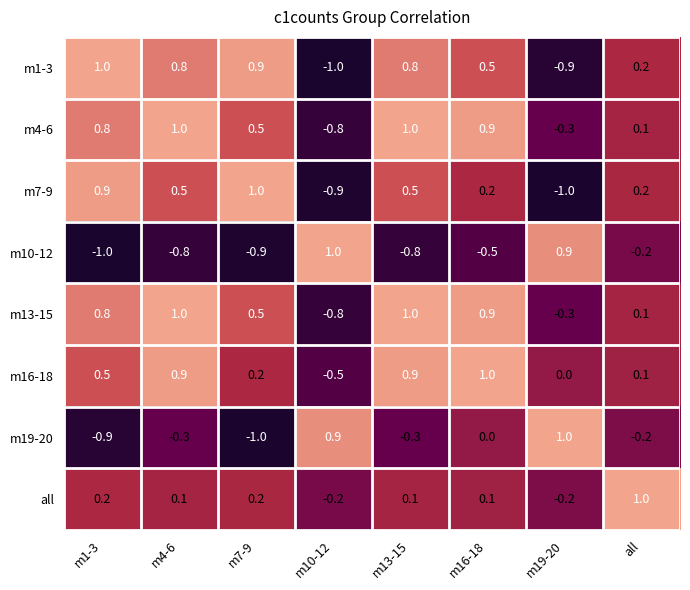

Count the number of categories in the chart.

8